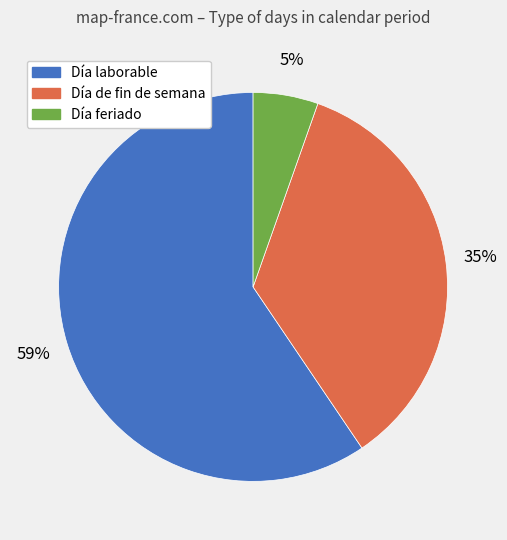

To the nearest percent, what percentage of the pie is Día de fin de semana?

35%